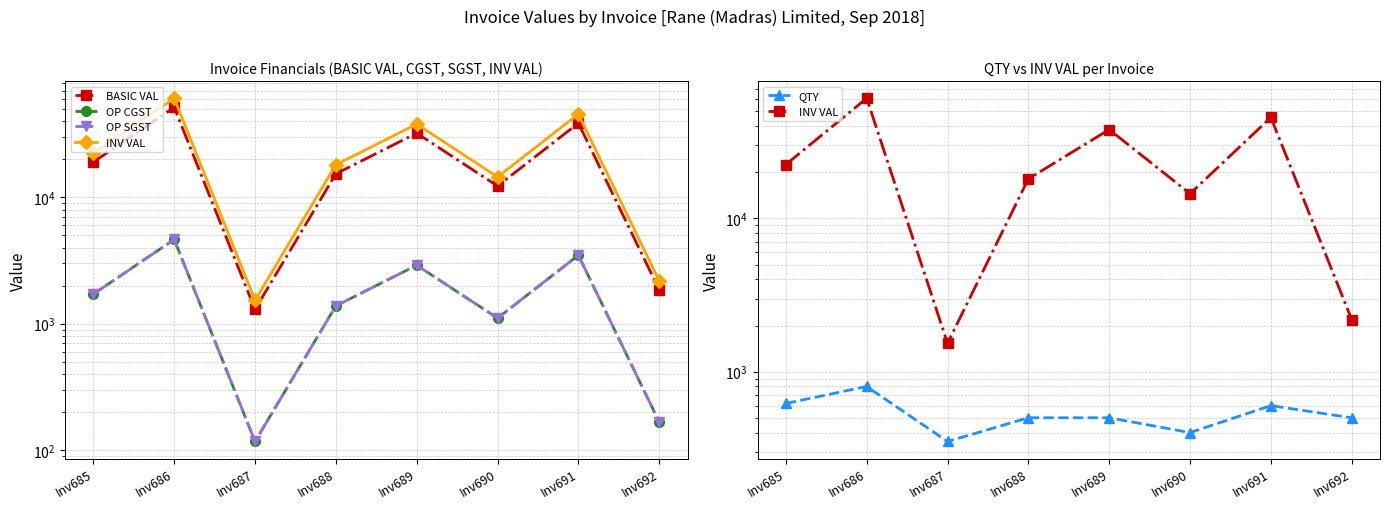

Where is the first local maximum for OP SGST?

Inv686